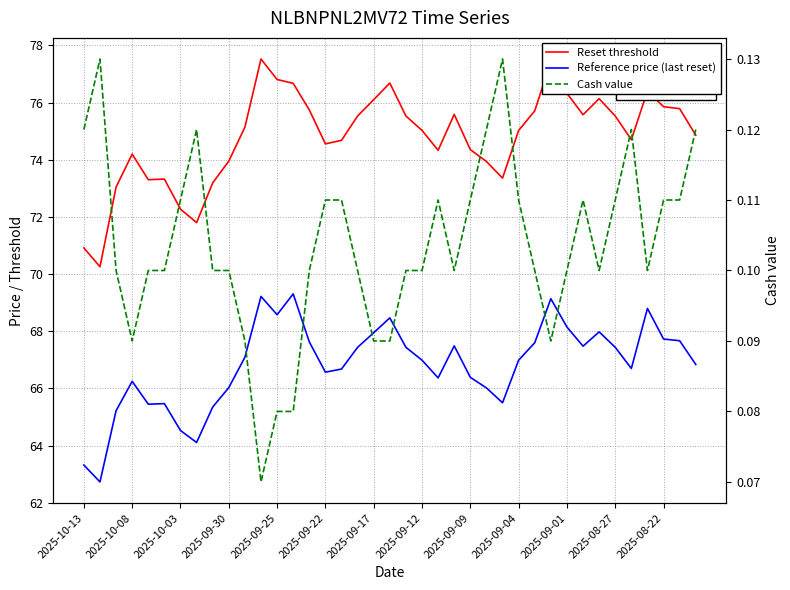

How many lines are shown in the chart?

3